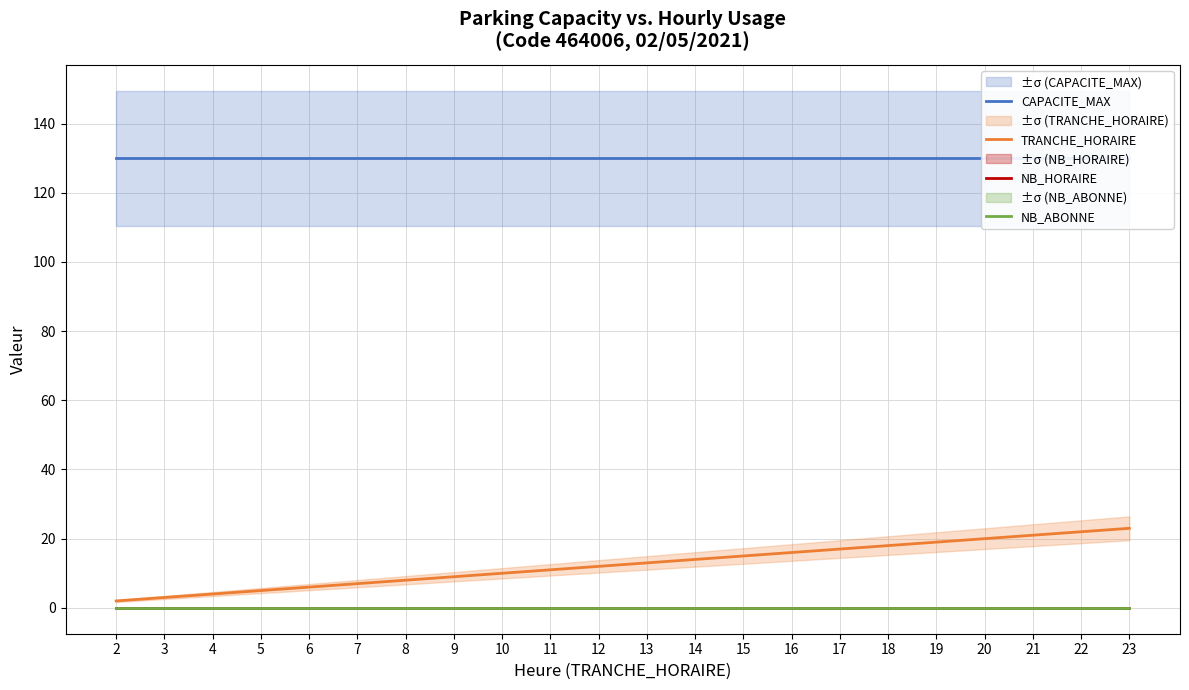

True or false: CAPACITE_MAX and NB_ABONNE intersect in this chart.

False